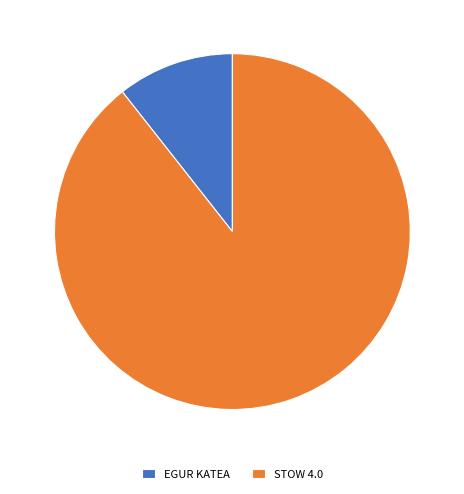

Which slice represents more than half of the pie?

STOW 4.0